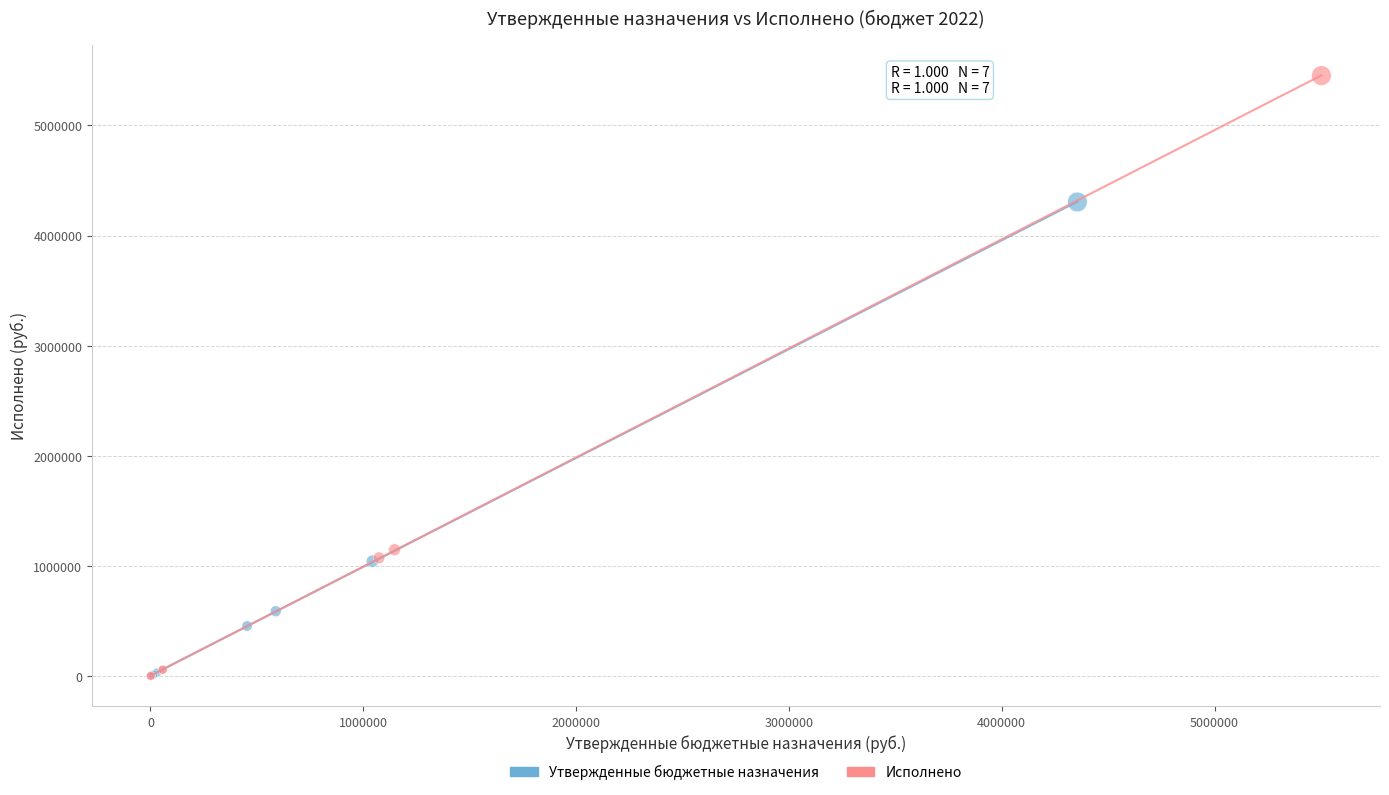

Which series has the largest Y range (max minus min)?

Исполнено